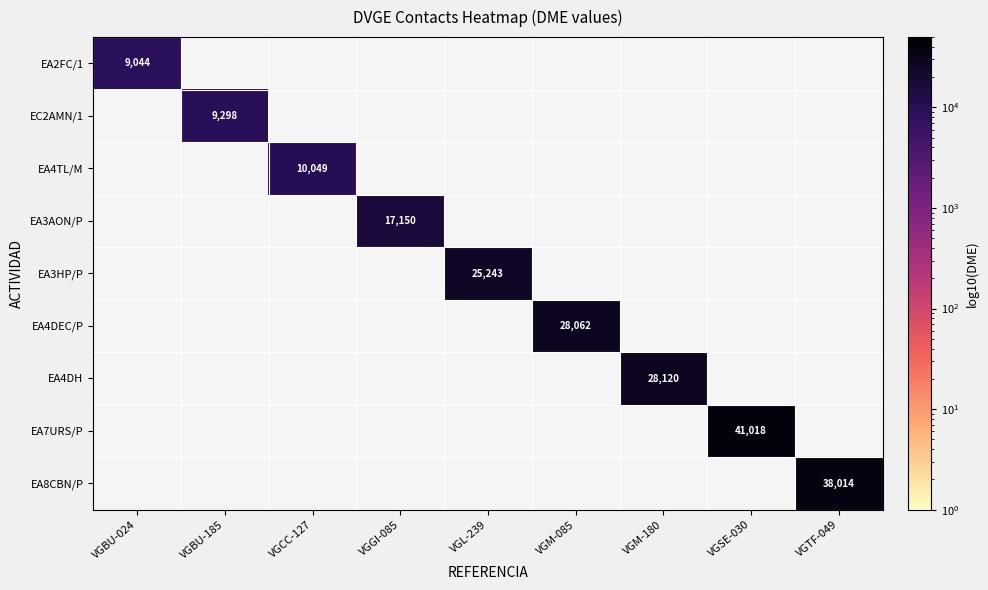

True or false: EA4DH has a value of 28120 at VGM-180.

True